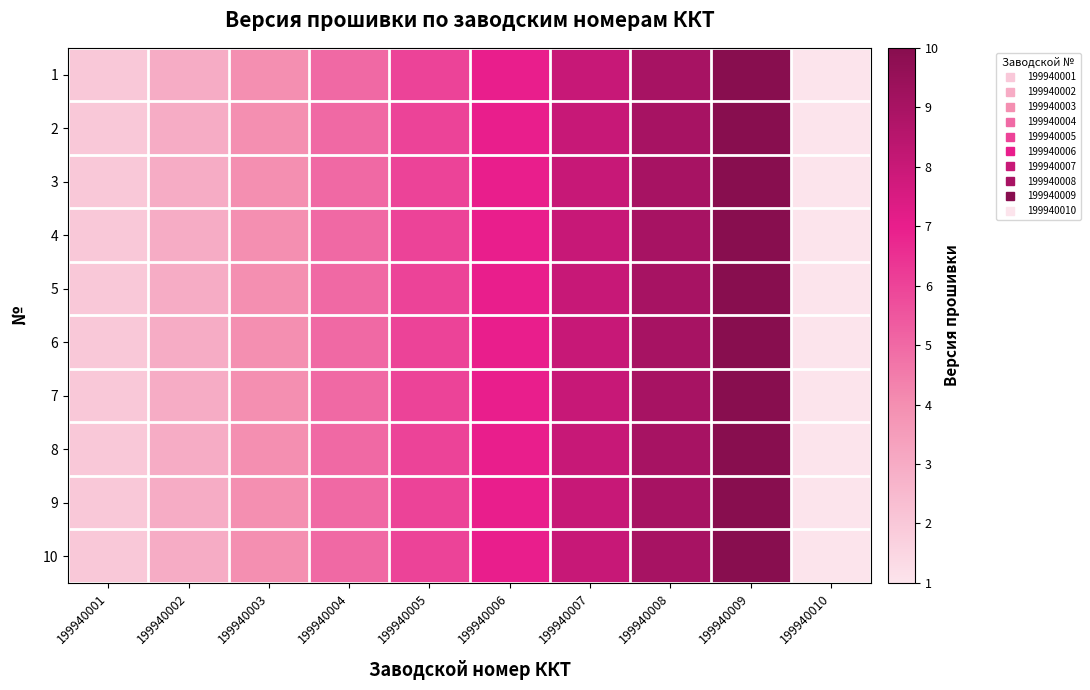

Reading left to right, transcribe all the data shown in this chart.

1: 199940001=2	199940002=3	199940003=4	199940004=5	199940005=6	199940006=7	199940007=8	199940008=9	199940009=10	199940010=1
2: 199940001=2	199940002=3	199940003=4	199940004=5	199940005=6	199940006=7	199940007=8	199940008=9	199940009=10	199940010=1
3: 199940001=2	199940002=3	199940003=4	199940004=5	199940005=6	199940006=7	199940007=8	199940008=9	199940009=10	199940010=1
4: 199940001=2	199940002=3	199940003=4	199940004=5	199940005=6	199940006=7	199940007=8	199940008=9	199940009=10	199940010=1
5: 199940001=2	199940002=3	199940003=4	199940004=5	199940005=6	199940006=7	199940007=8	199940008=9	199940009=10	199940010=1
6: 199940001=2	199940002=3	199940003=4	199940004=5	199940005=6	199940006=7	199940007=8	199940008=9	199940009=10	199940010=1
7: 199940001=2	199940002=3	199940003=4	199940004=5	199940005=6	199940006=7	199940007=8	199940008=9	199940009=10	199940010=1
8: 199940001=2	199940002=3	199940003=4	199940004=5	199940005=6	199940006=7	199940007=8	199940008=9	199940009=10	199940010=1
9: 199940001=2	199940002=3	199940003=4	199940004=5	199940005=6	199940006=7	199940007=8	199940008=9	199940009=10	199940010=1
10: 199940001=2	199940002=3	199940003=4	199940004=5	199940005=6	199940006=7	199940007=8	199940008=9	199940009=10	199940010=1